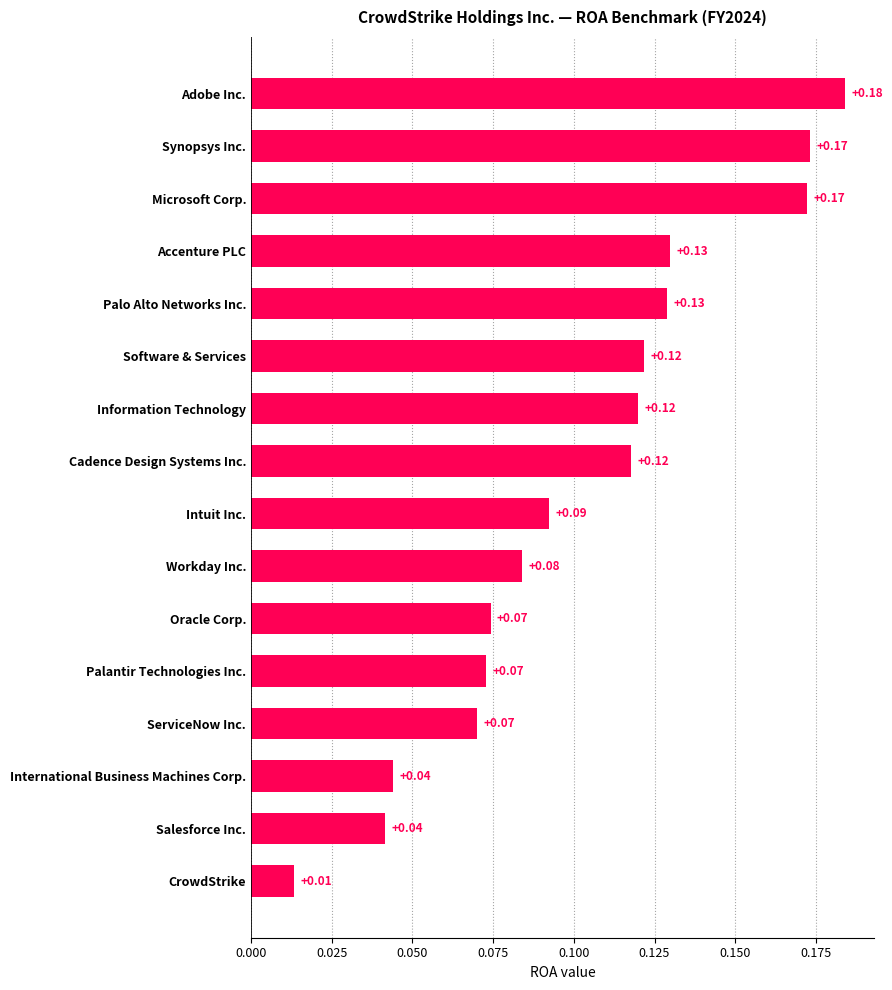

At which label is the value closest to 0?

CrowdStrike